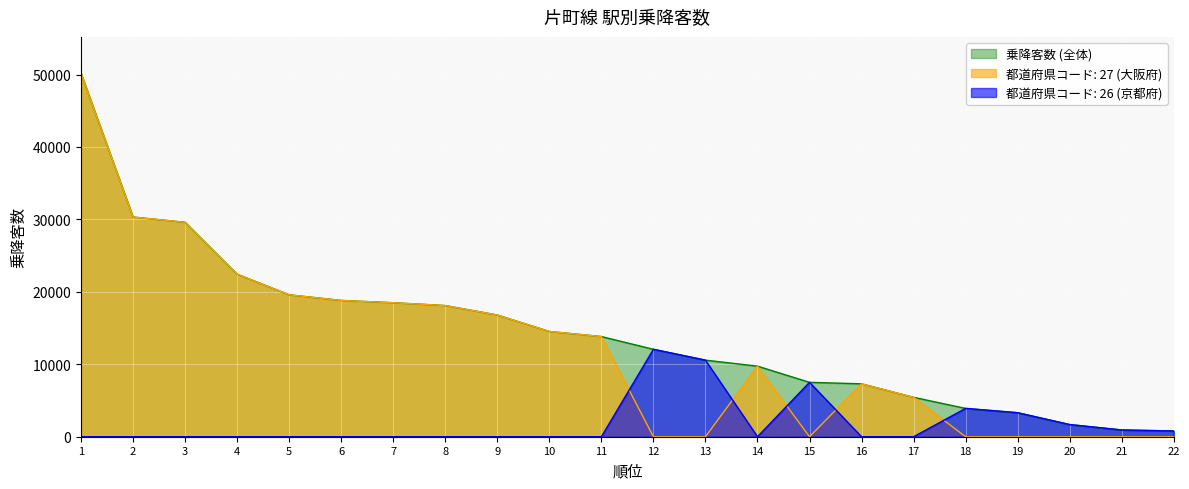

What is the ratio of the value at 19 to the value at 8?

0.2